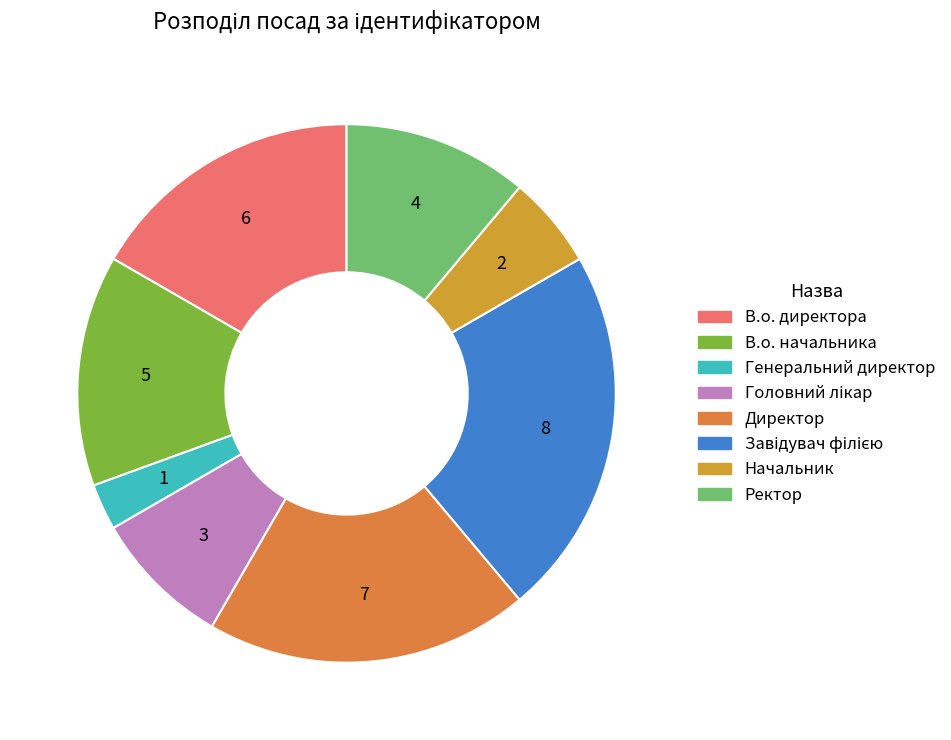

True or false: В.о. начальника accounts for 29% of the total.

False